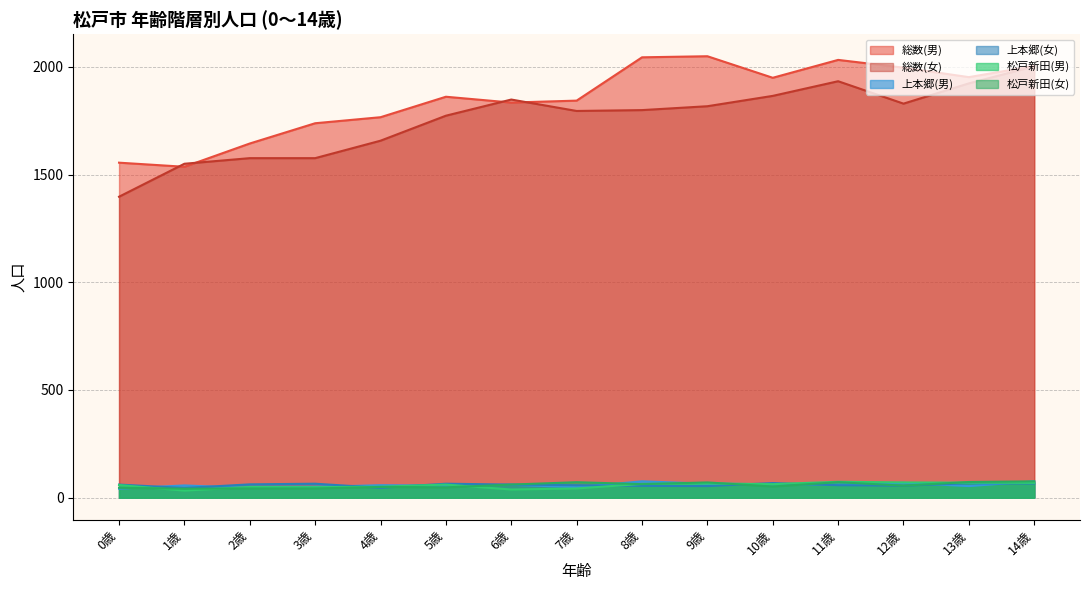

Does the chart display data point markers on the line(s)?

No